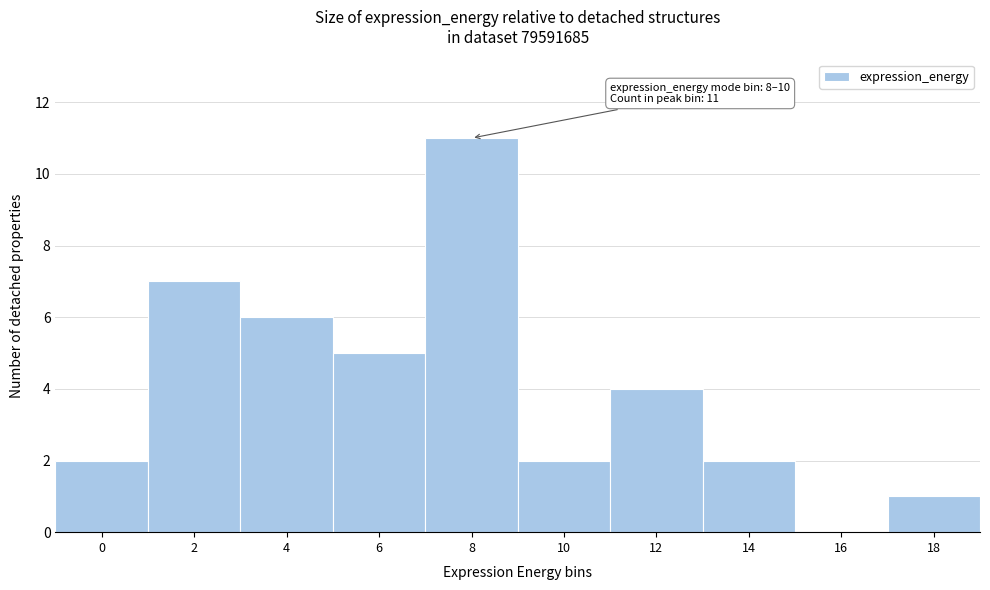

Reading left to right, extract all data points from this chart.

0=2	2=7	4=6	6=5	8=11	10=2	12=4	14=2	16=0	18=1